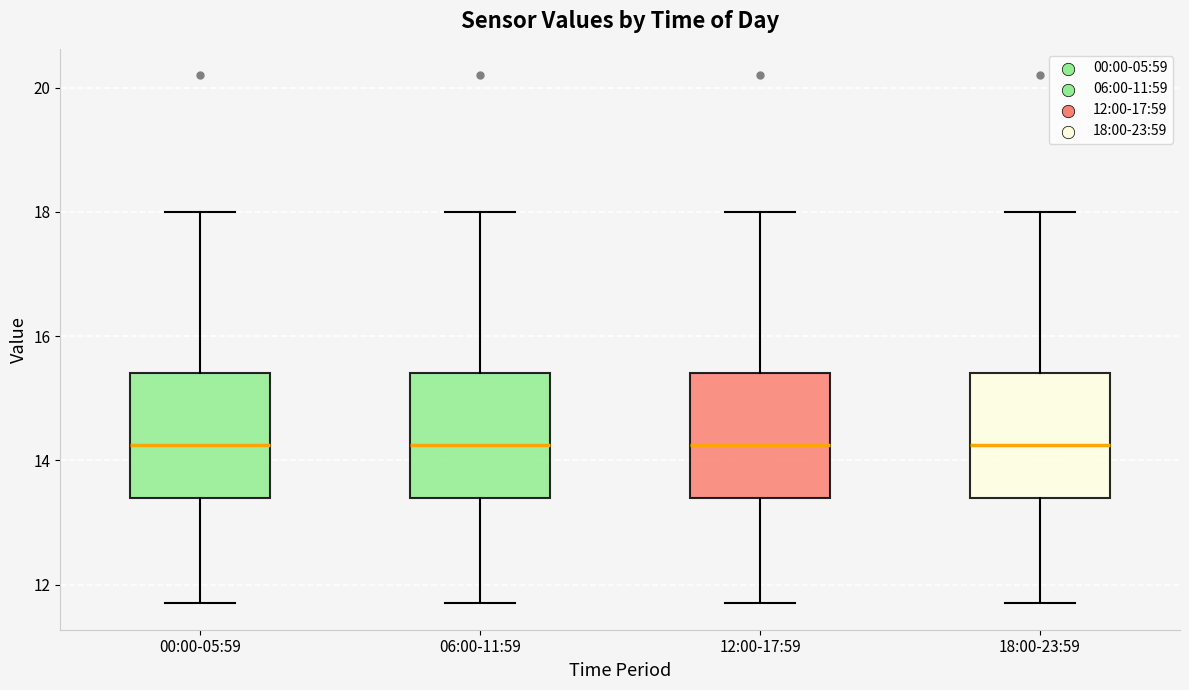

Where does the median line of the box for 12:00-17:59 sit on the y-axis? The values are not printed on the chart, so give them approximately, as read against the axis.

14.2